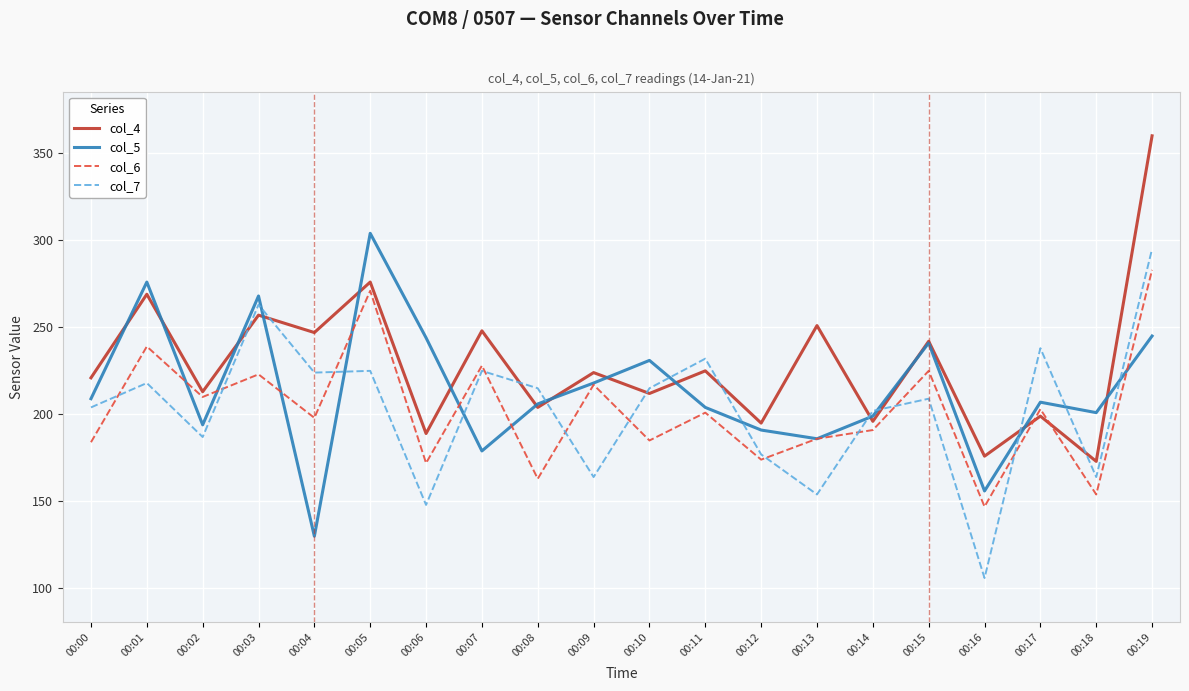

Which series has the largest total across all categories?

col_4